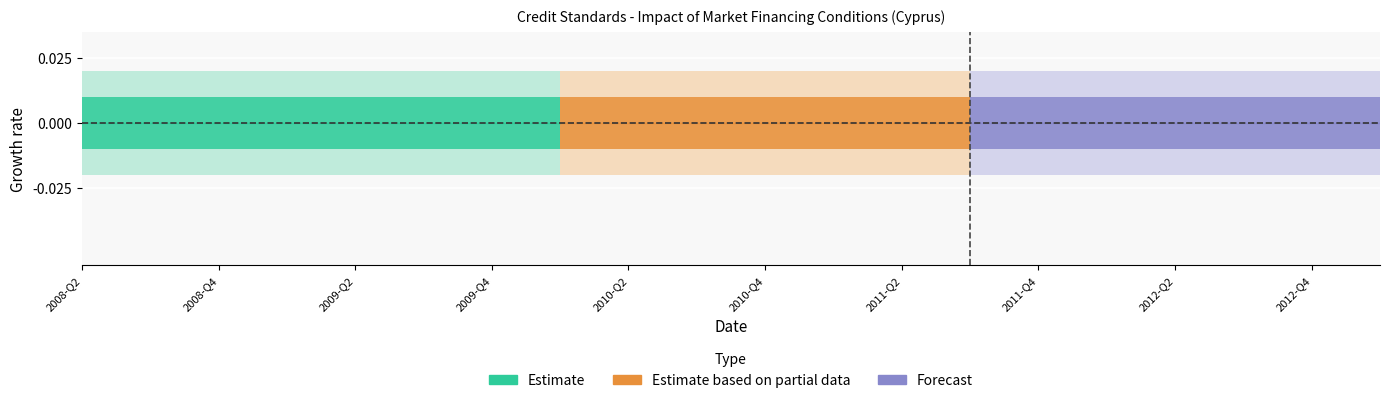

What is the label of the 15th point from the left?

2011-Q4